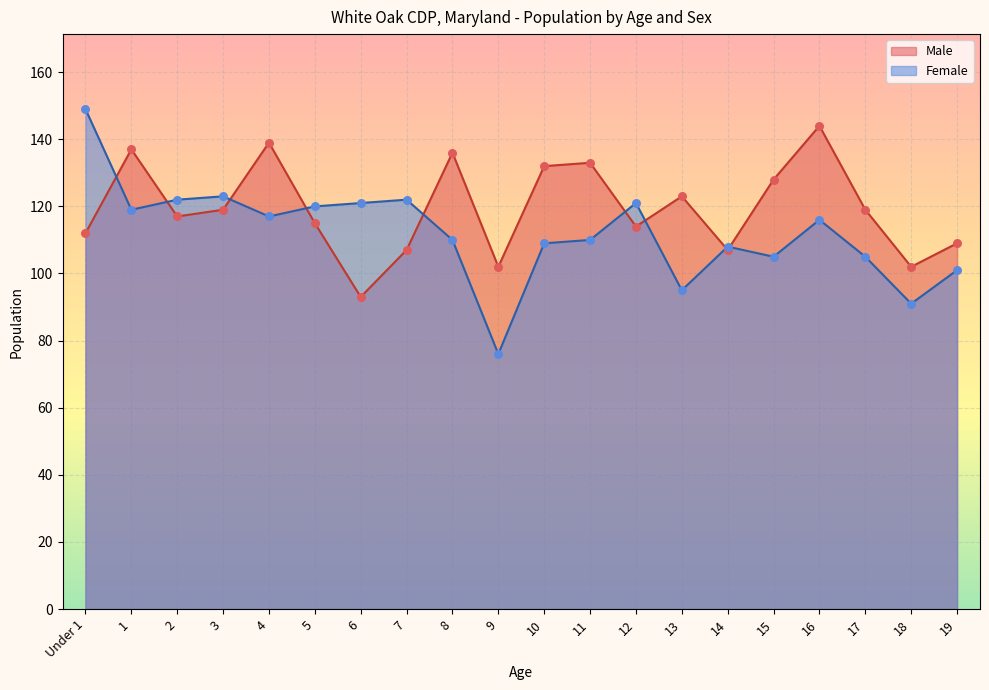

Which series reaches the minimum Y coordinate?

Female